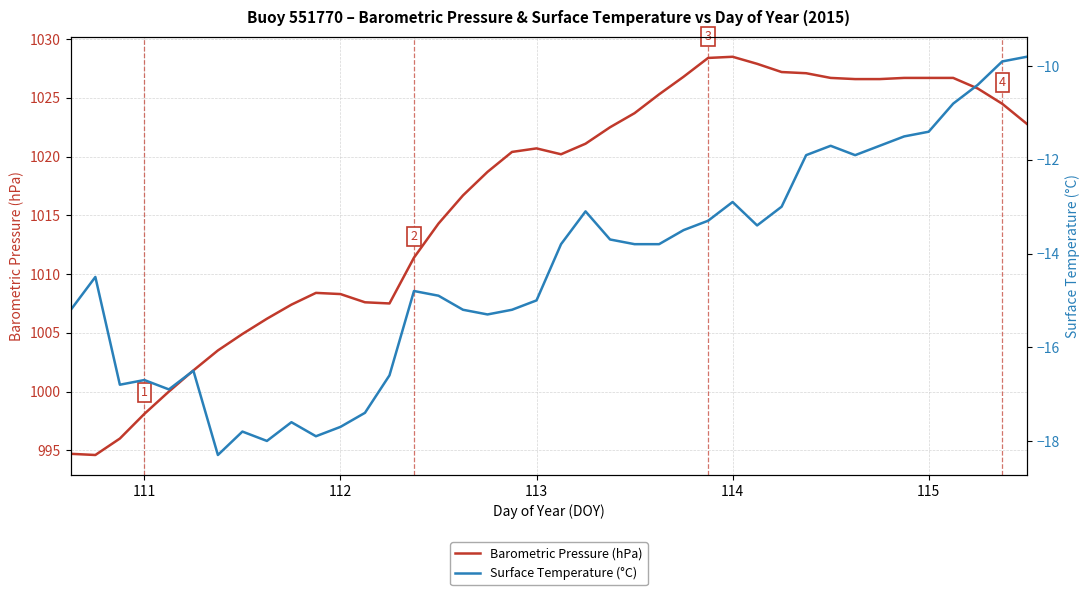

True or false: Barometric Pressure (hPa) has a value of 269.2 at 113.

False